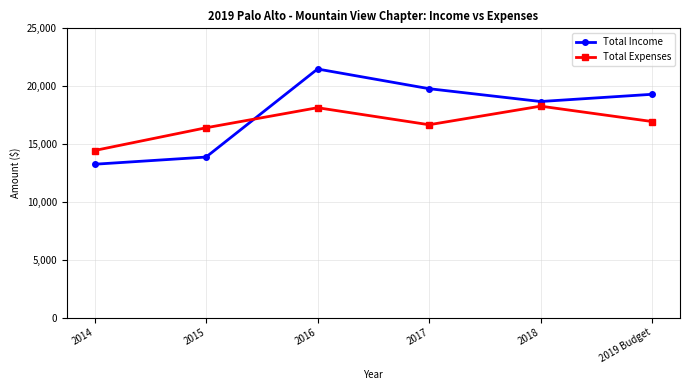

Where do Total Income and Total Expenses first cross each other?

2015 and 2016